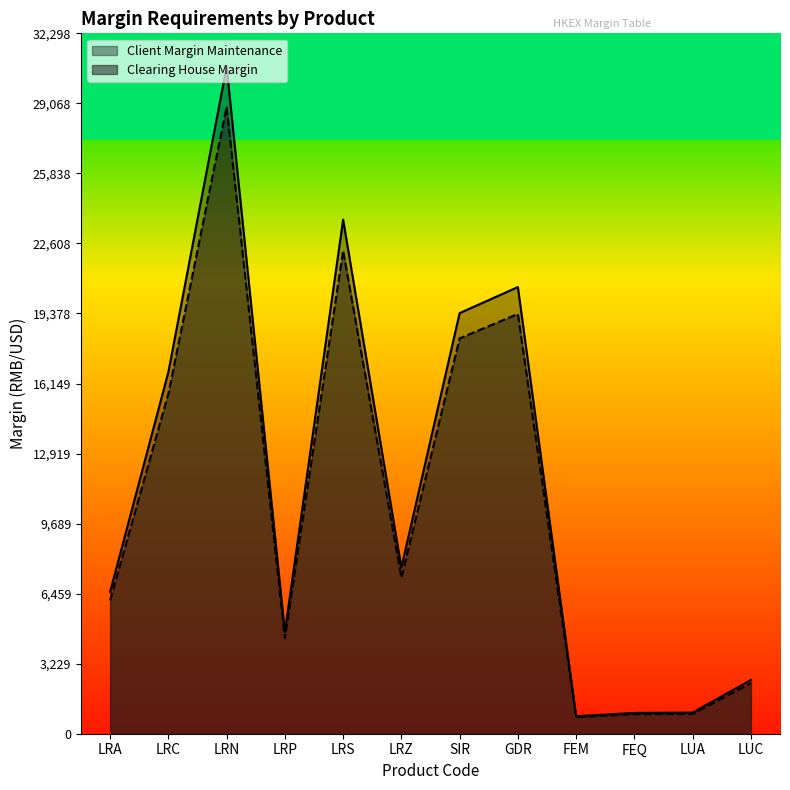

True or false: Clearing House Margin has a value of 916 at LUA.

True